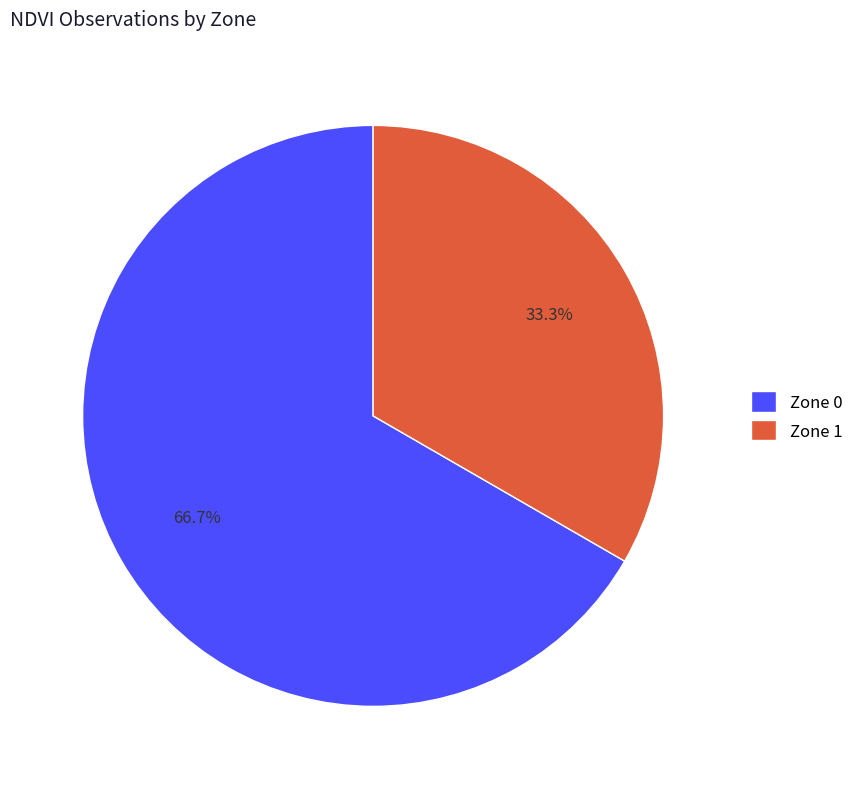

To the nearest percent, what portion does Zone 0 represent?

67%